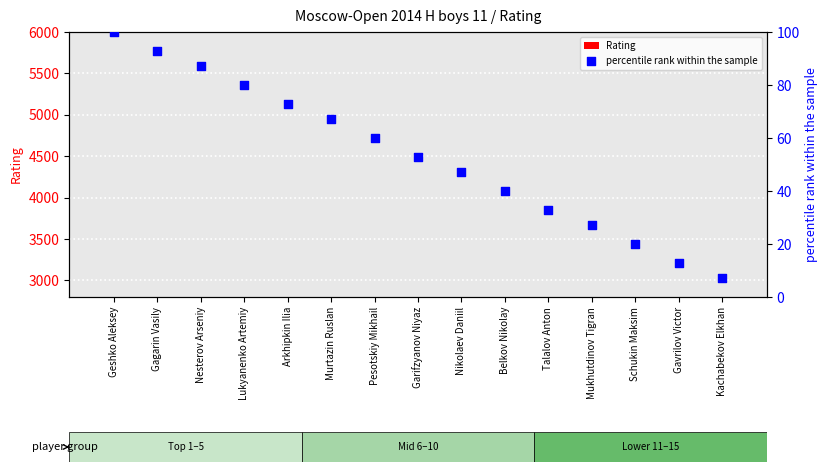

Which series has the largest total across all categories?

Rating